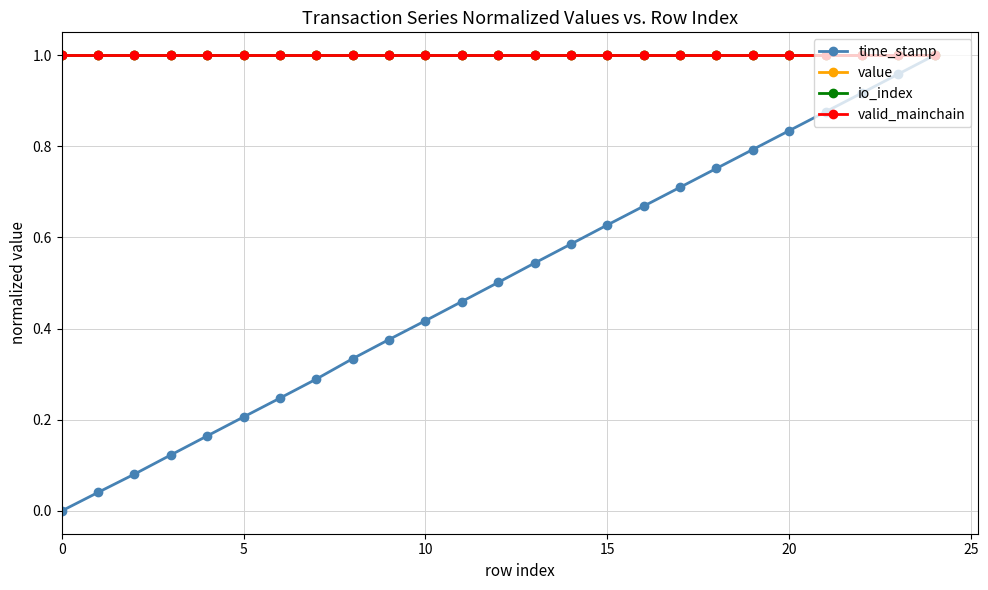

Does the chart have visible grid lines?

Yes